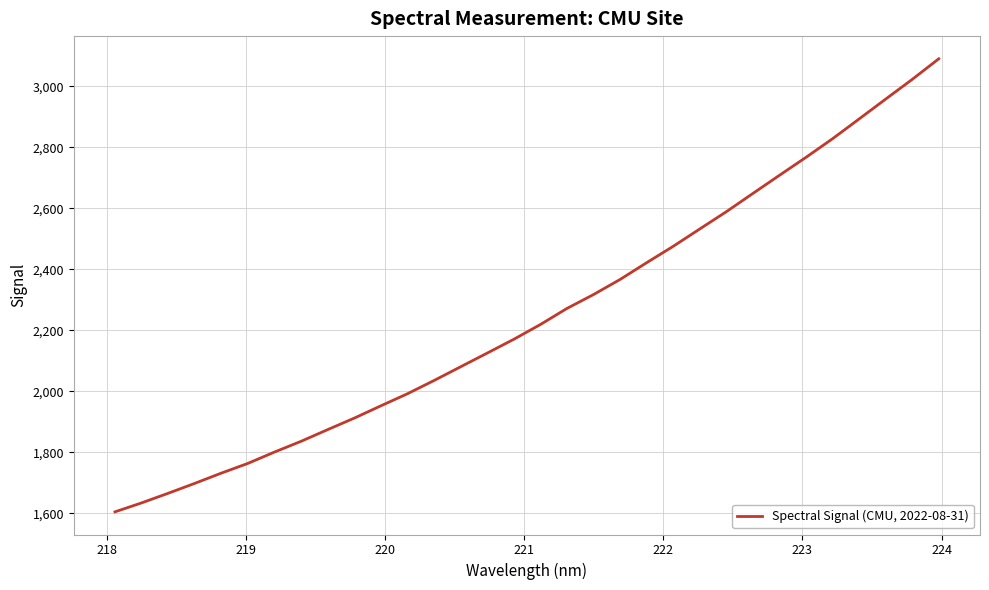

How many categories are shown in the chart?

32